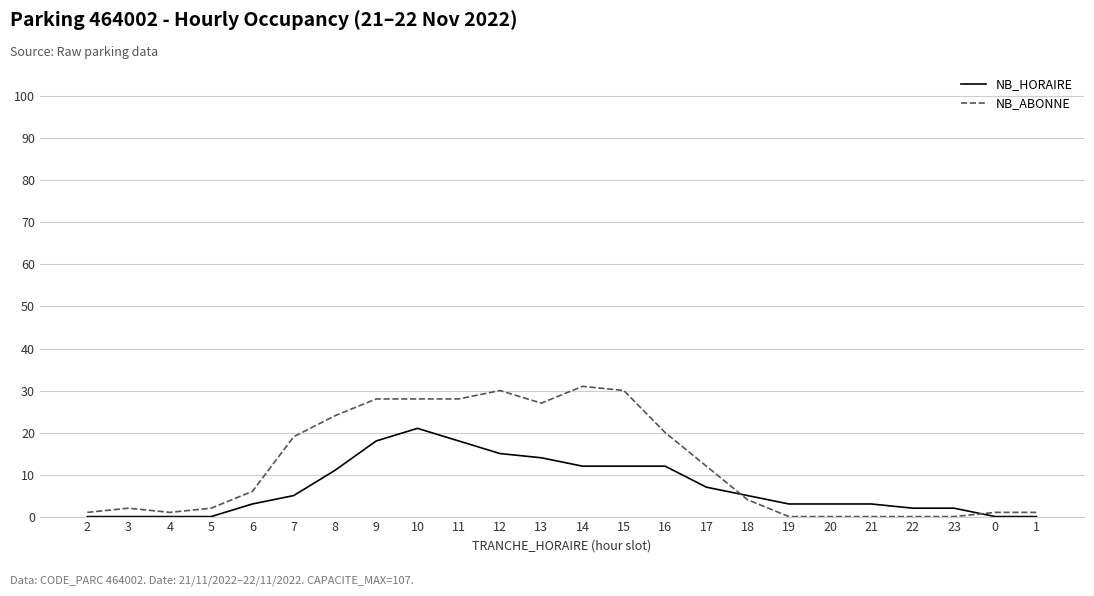

Which series has the widest spread of values?

NB_ABONNE